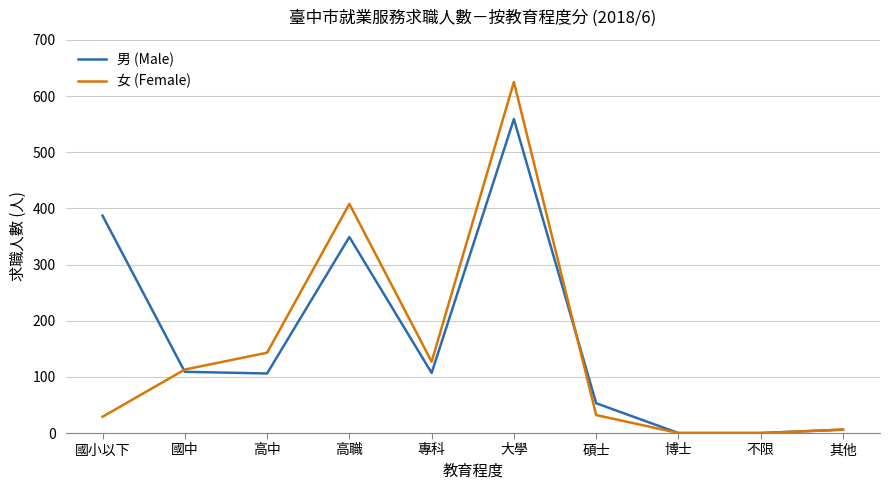

In 男 (Male), how many points are higher than both neighbors (excluding endpoints)?

2